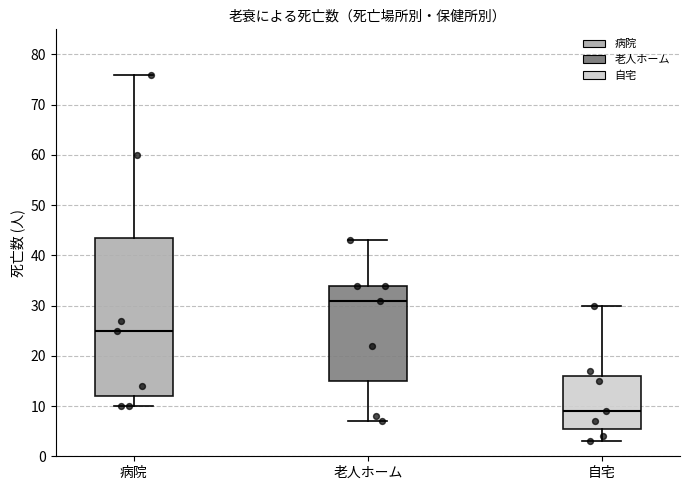

Where does the median line of the box for 病院 sit on the y-axis? The values are not printed on the chart, so give them approximately, as read against the axis.

25